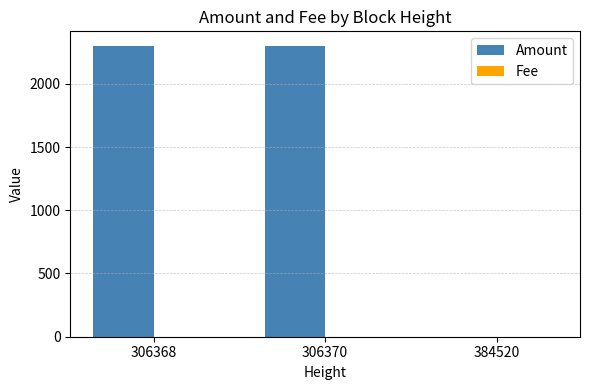

The Amount series shows 0 at 384520. True or false?

True